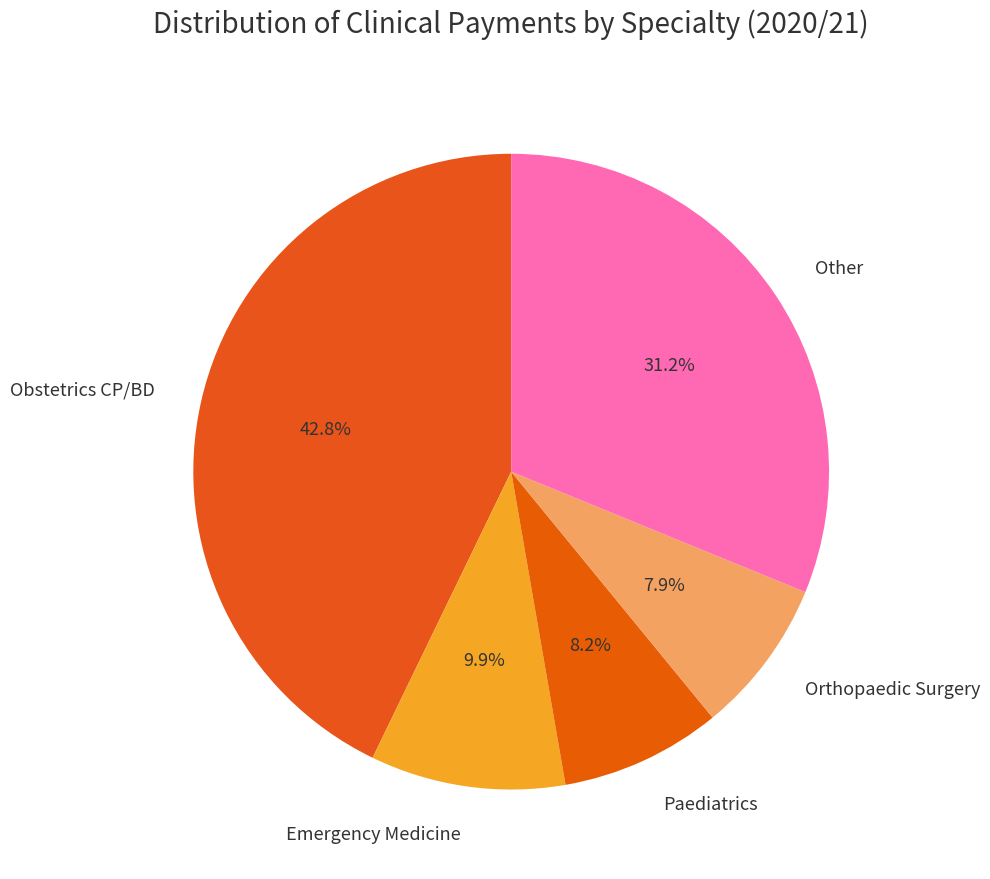

What percentage is NOT represented by Other?

68.8%